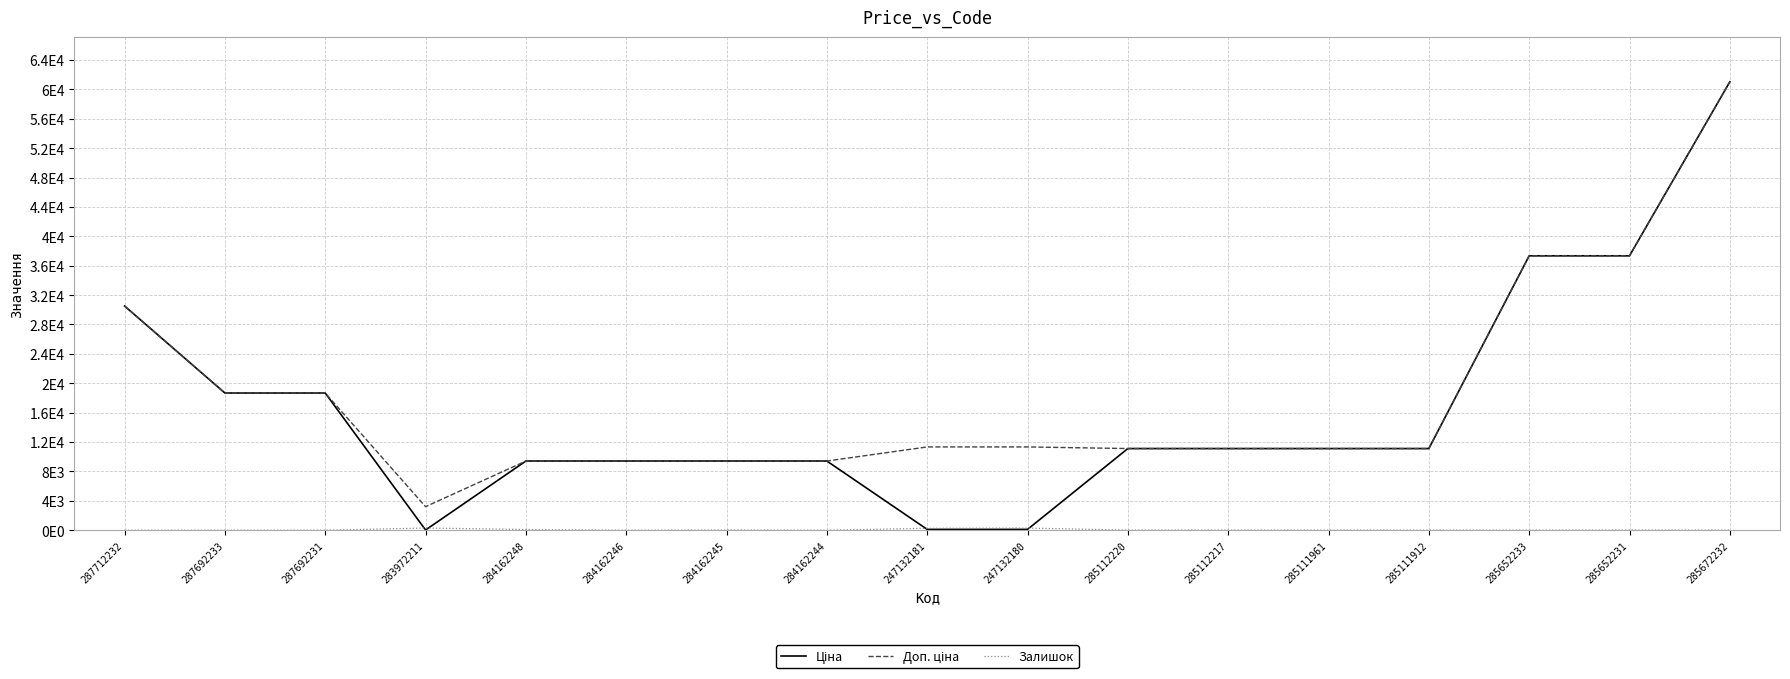

Read the Ціна value at 287712232.

30512.3